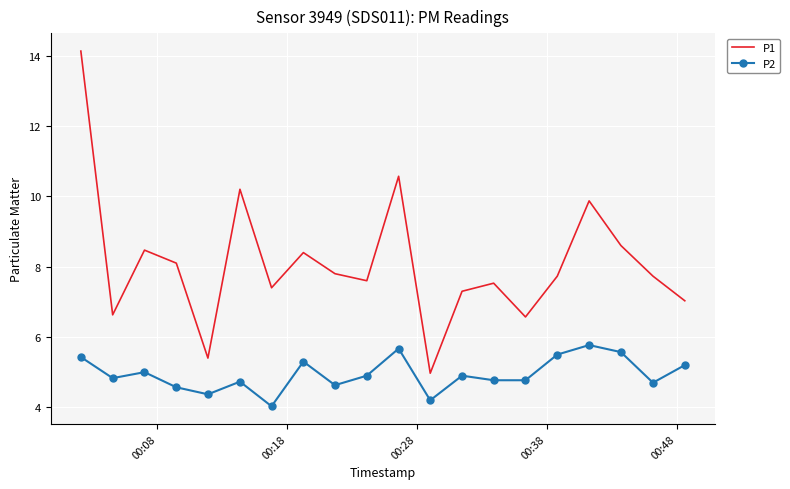

Rank the series by their average value, from lowest to highest.

P2, P1